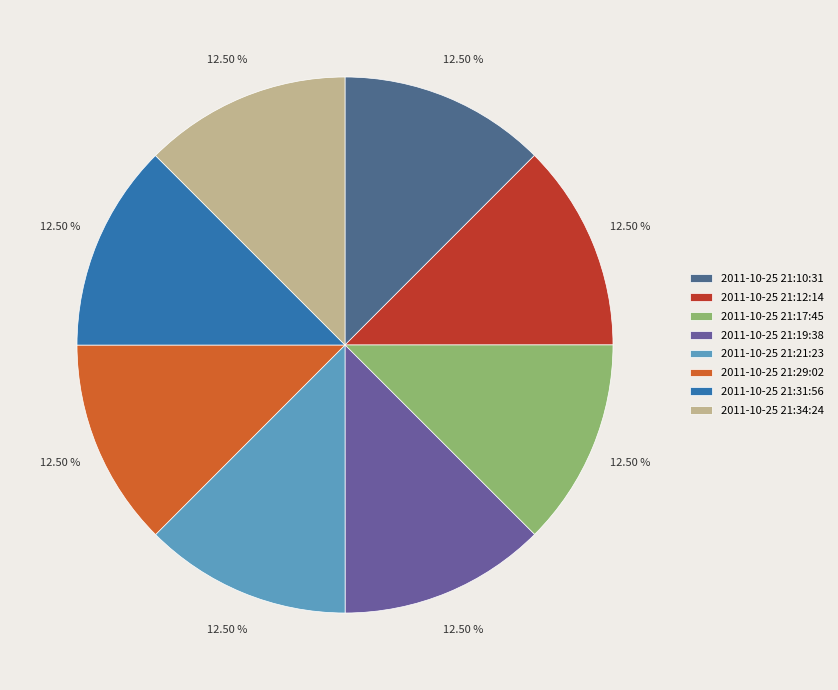

What percentage is the 2011-10-25 21:34:24 slice, to the nearest percent?

13%